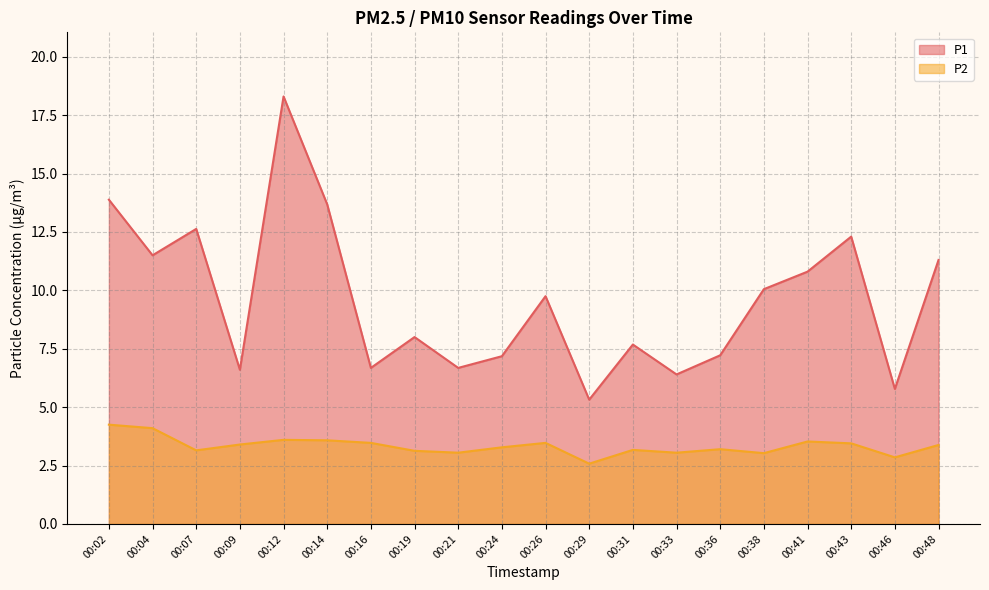

What is the difference between the maximum and minimum values in the P2 series?

1.7